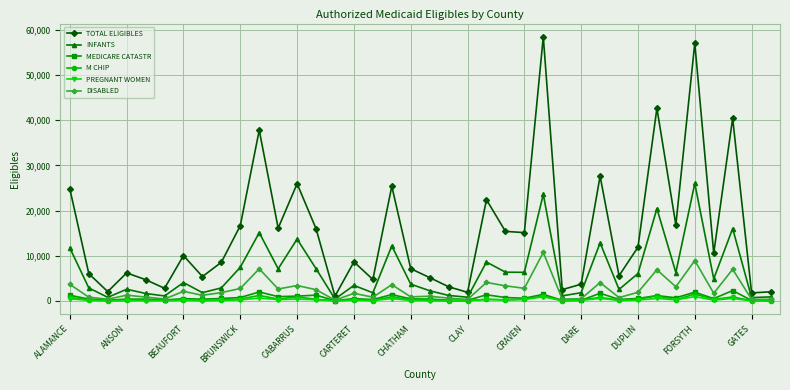

What is the maximum value for MEDICARE CATASTR?

2291